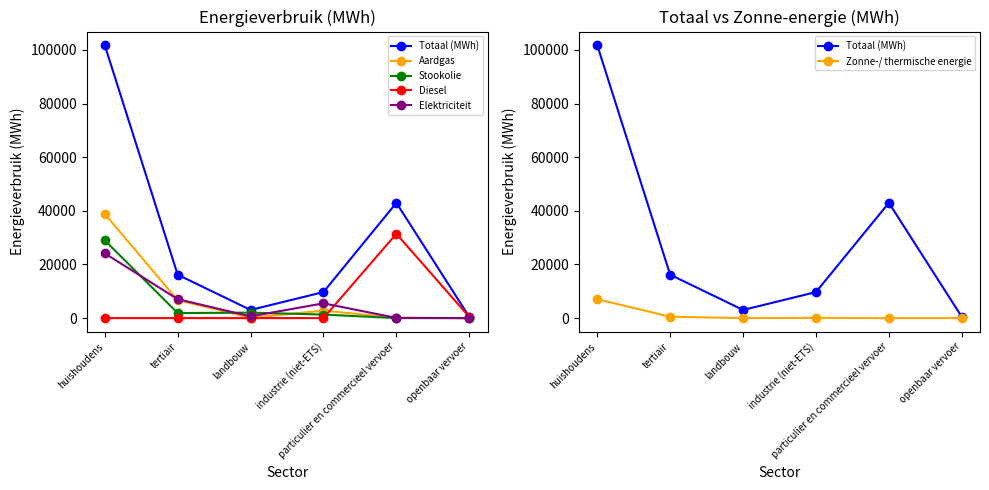

True or false: Totaal (MWh) has more than 2 points higher than both neighbors.

False